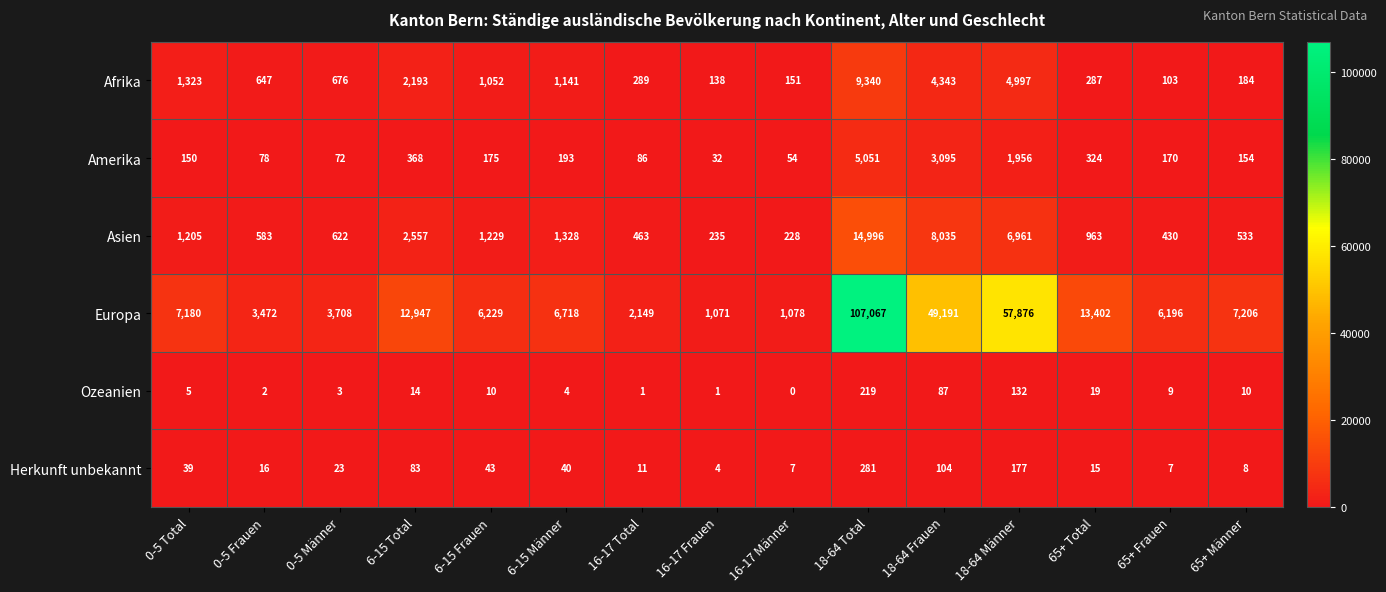

Rank the series by their maximum value, from highest to lowest.

Europa, Asien, Afrika, Amerika, Herkunft unbekannt, Ozeanien